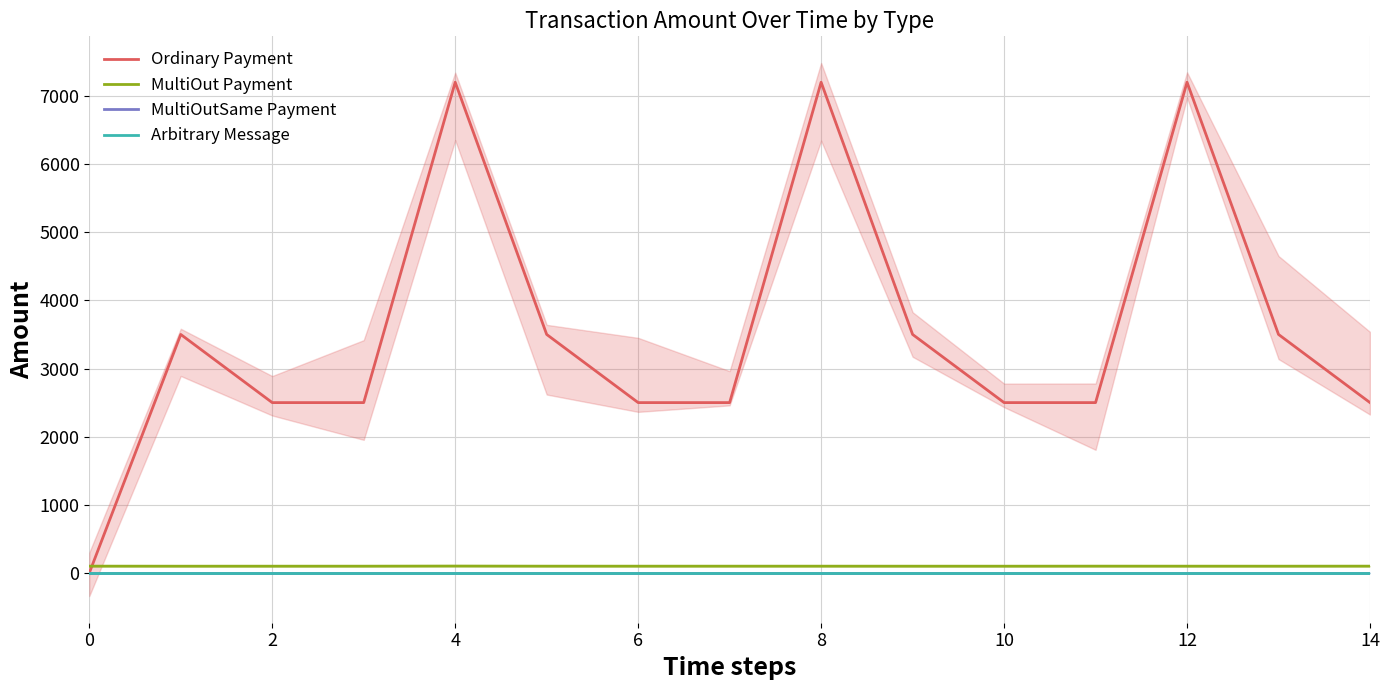

Reading right to left, what are all the values shown in this chart?

Ordinary Payment: 2500.0	3500.0	7200.0	2500.0	2500.0	3500.0	7200.0	2500.0	2500.0	3500.0	7200.0	2500.0	2500.0	3500.0	0.0
MultiOut Payment: 100.7	100.2	100.4	100.8	100.1	100.2	100.4	100.4	100.4	100.5	102.0	100.3	100.2	100.0	100.7
MultiOutSame Payment: 0.0	0.0	0.0	0.0	0.0	0.0	0.0	0.0	0.0	0.0	0.0	0.0	0.0	0.0	0.0
Arbitrary Message: 0.0	0.0	0.0	0.0	0.0	0.0	0.0	0.0	0.0	0.0	0.0	0.0	0.0	0.0	0.0